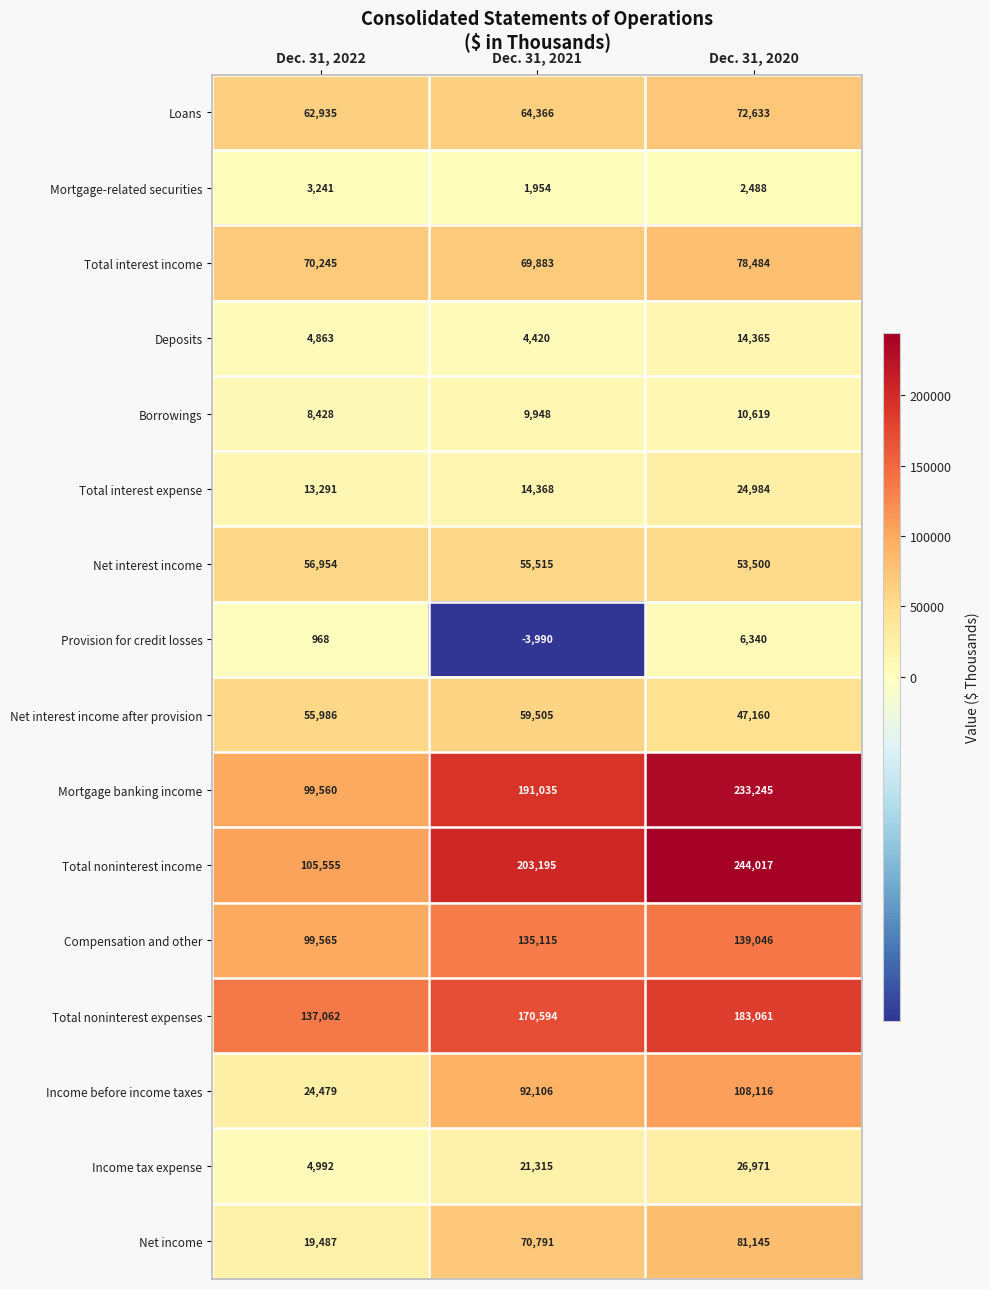

Read the Income tax expense value at Dec. 31, 2022, to the nearest 10.

4990